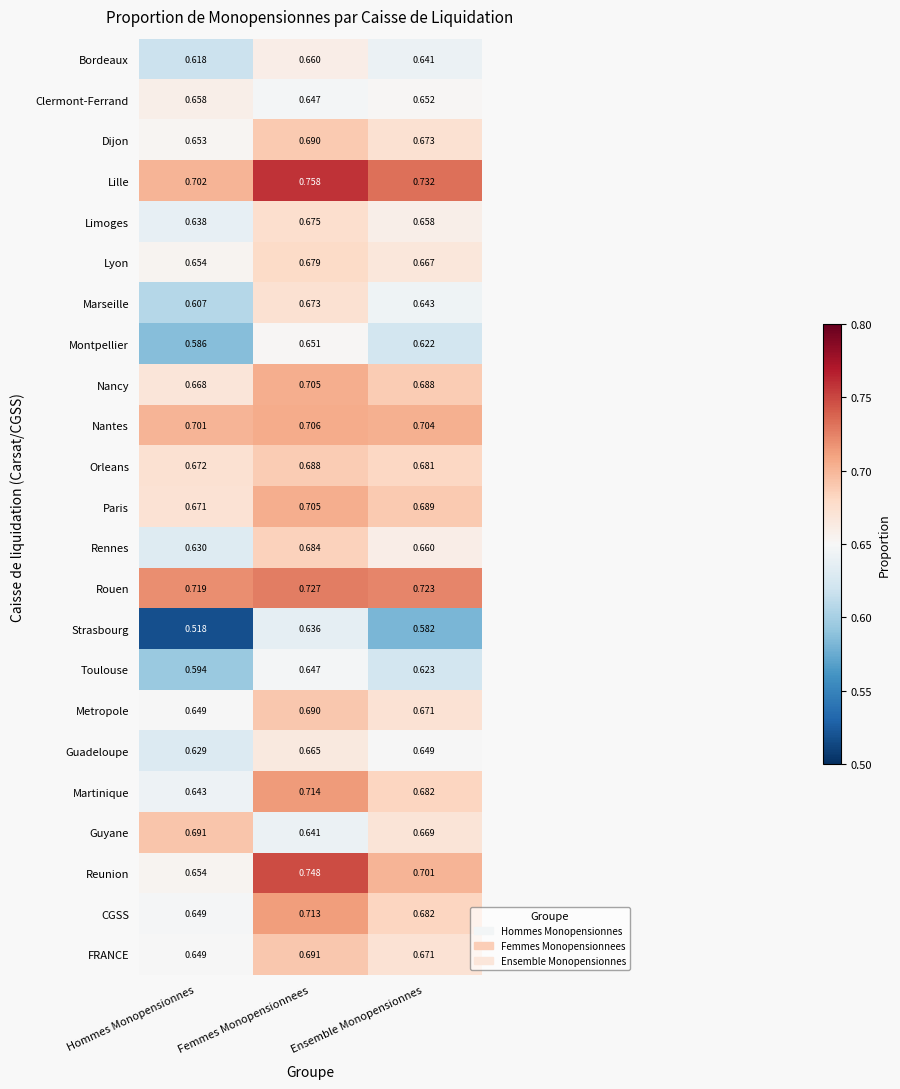

Is the value of Orleans at Femmes Monopensionnees greater than the value of Strasbourg at Hommes Monopensionnes?

Yes